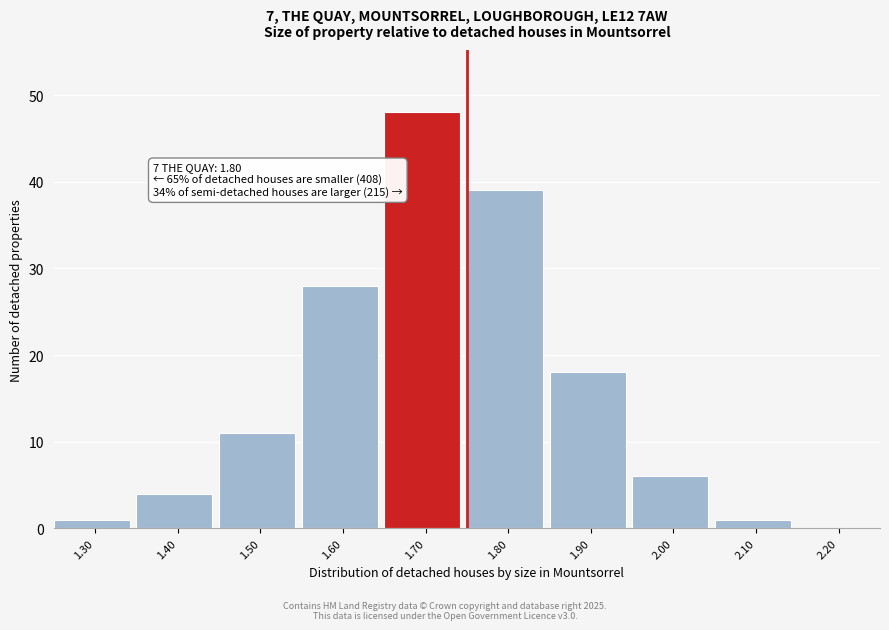

Reading right to left, list all the values displayed in this chart.

2.20=0	2.10=1	2.00=6	1.90=18	1.80=39	1.70=48	1.60=28	1.50=11	1.40=4	1.30=1